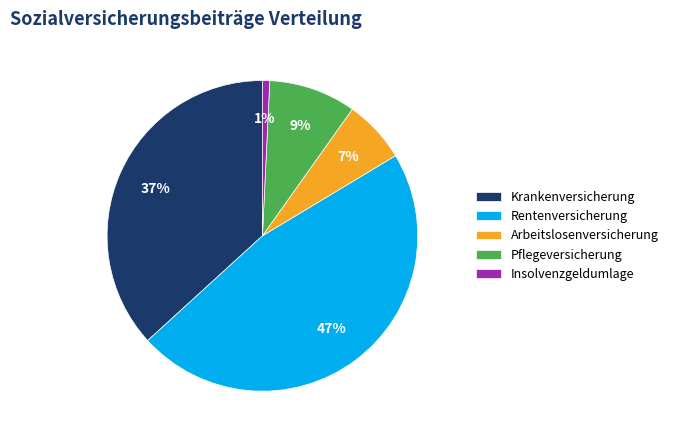

How many segments does this pie chart have?

5